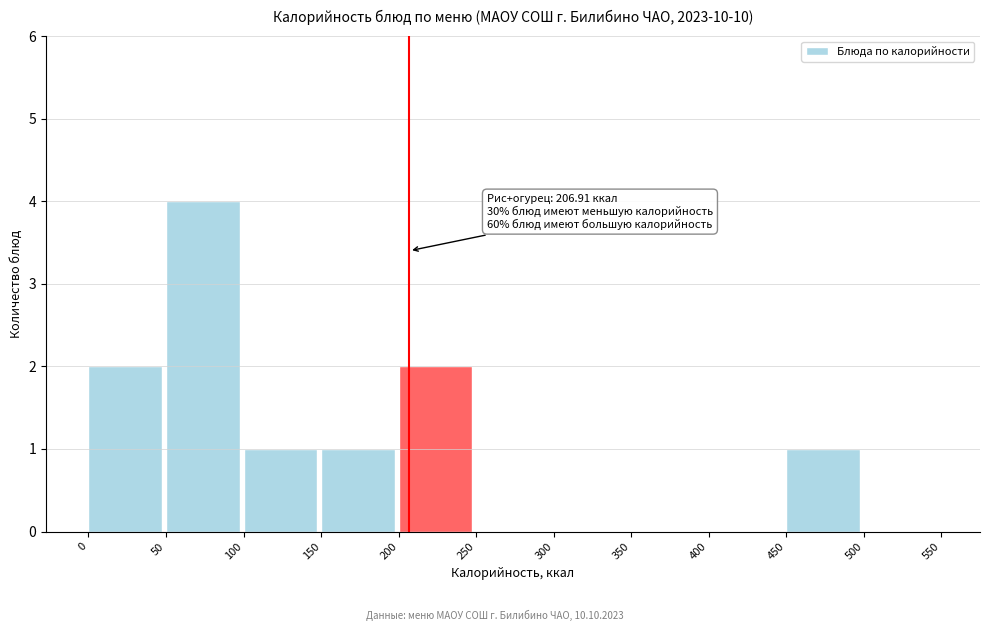

Over which range of the x-axis is the bar tallest?

50 to 100